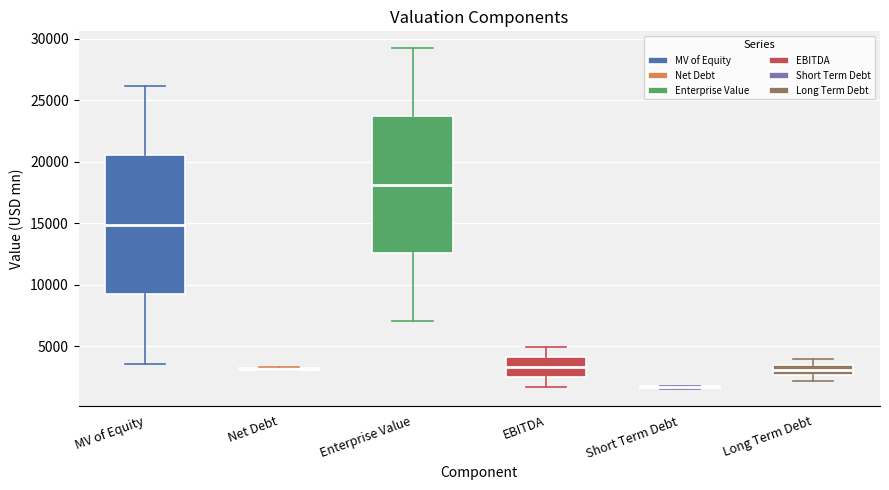

Reading left to right, read every box against the y-axis: the position of its median line, the range the box covers, and the ends of its whiskers. The values are not printed on the chart, so give them approximately, as read against the axis.

MV of Equity: median 15000, box 9000 to 20500, whiskers 3500 to 26000
Net Debt: box collapsed to a line at 3000, whiskers 3000 to 3500
Enterprise Value: median 18000, box 12500 to 23500, whiskers 7000 to 29000
EBITDA: median 3500, box 2500 to 4000, whiskers 1500 to 5000
Short Term Debt: box collapsed to a line at 1500, whiskers 1500 to 2000
Long Term Debt: median 3000, box 2500 to 3500, whiskers 2000 to 4000